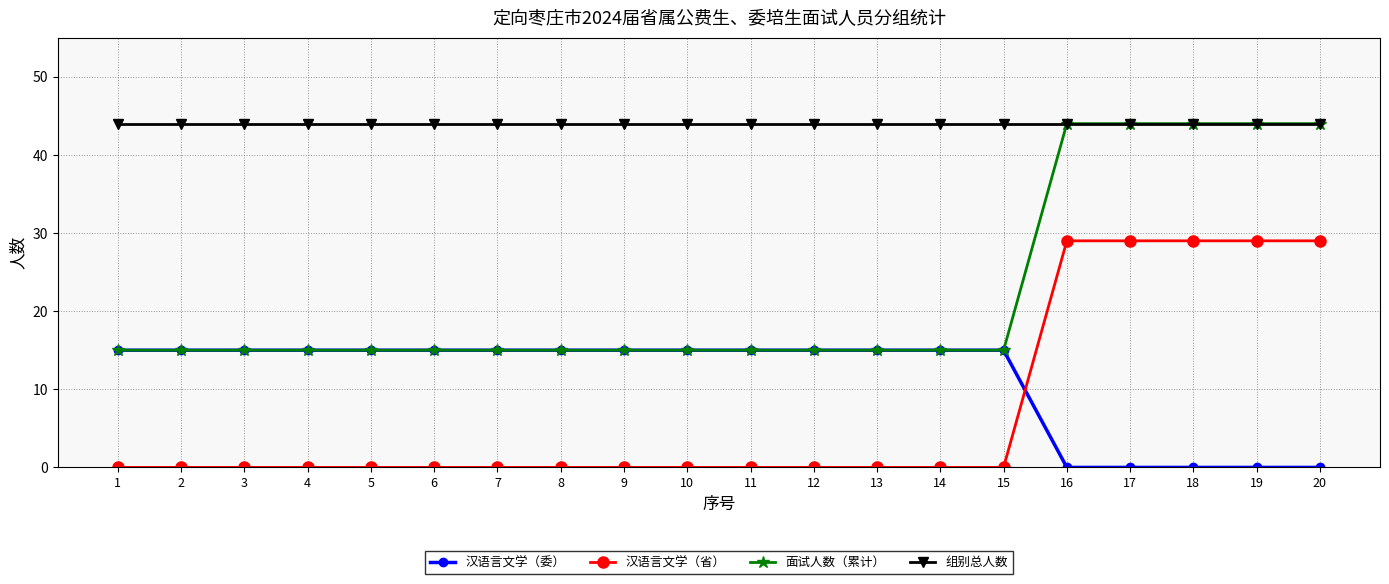

What is the difference between the highest and lowest values at 17?

44